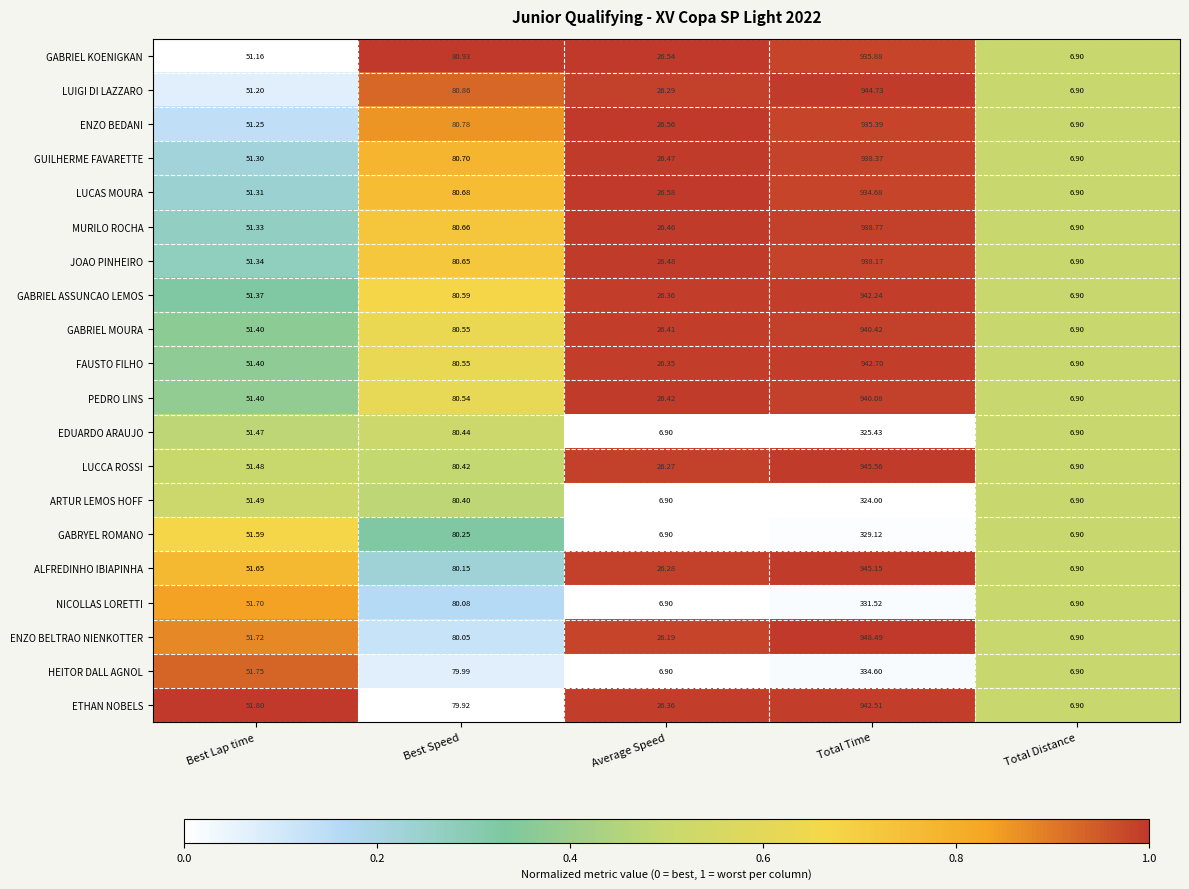

Which category has the highest value across all series?

Total Time